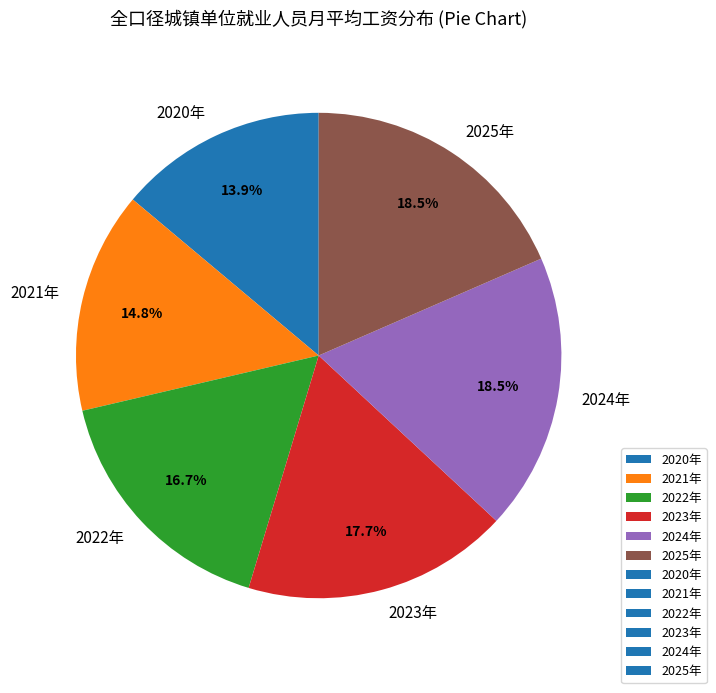

Between 2025年 and 2022年, which is larger?

2025年